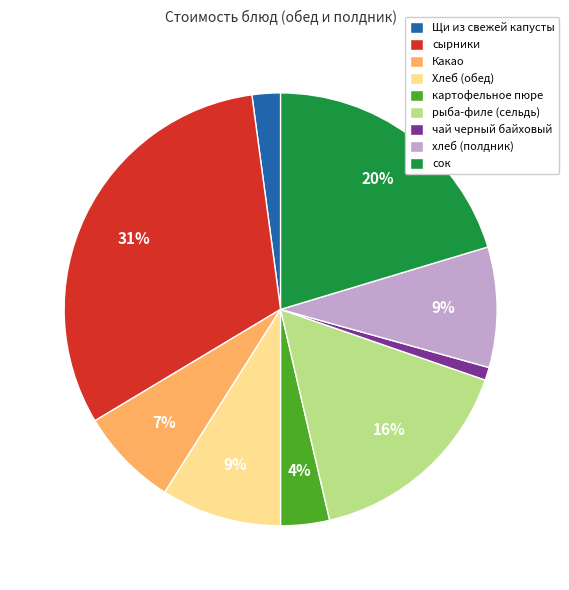

Count the number of slices in the pie.

9